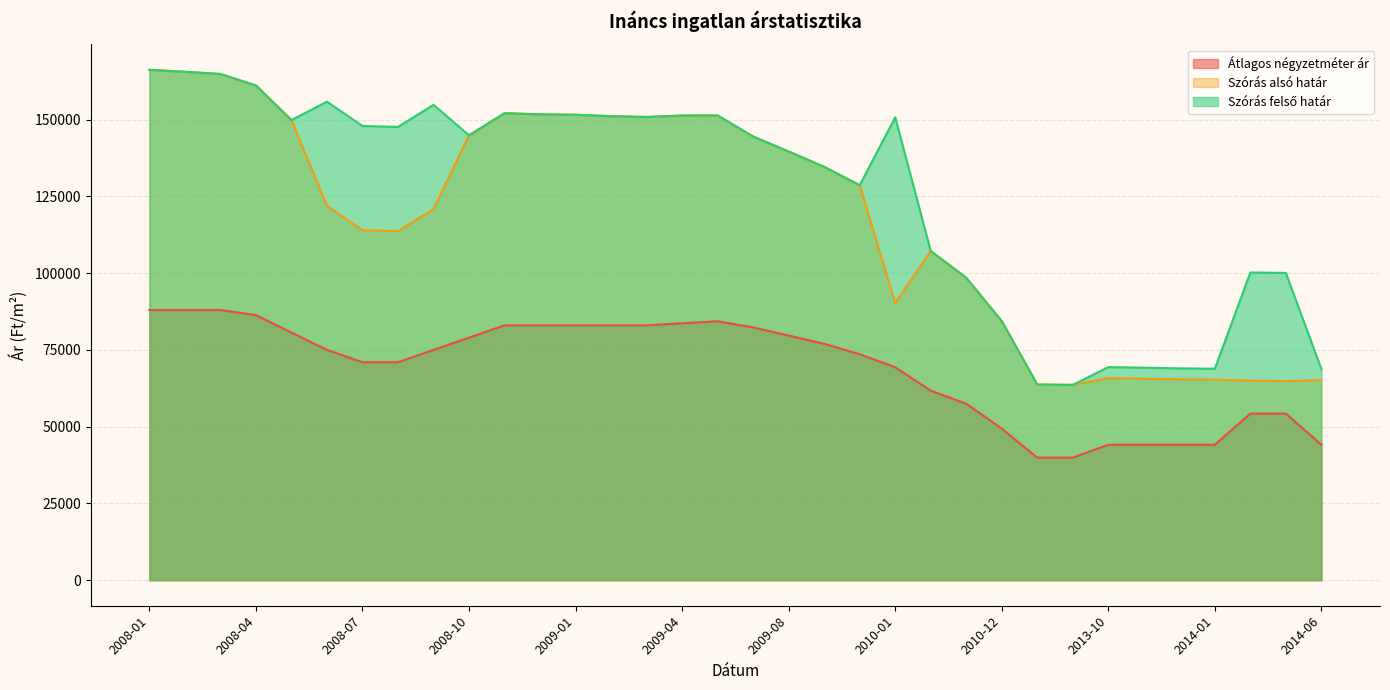

How many lines are shown in the chart?

3